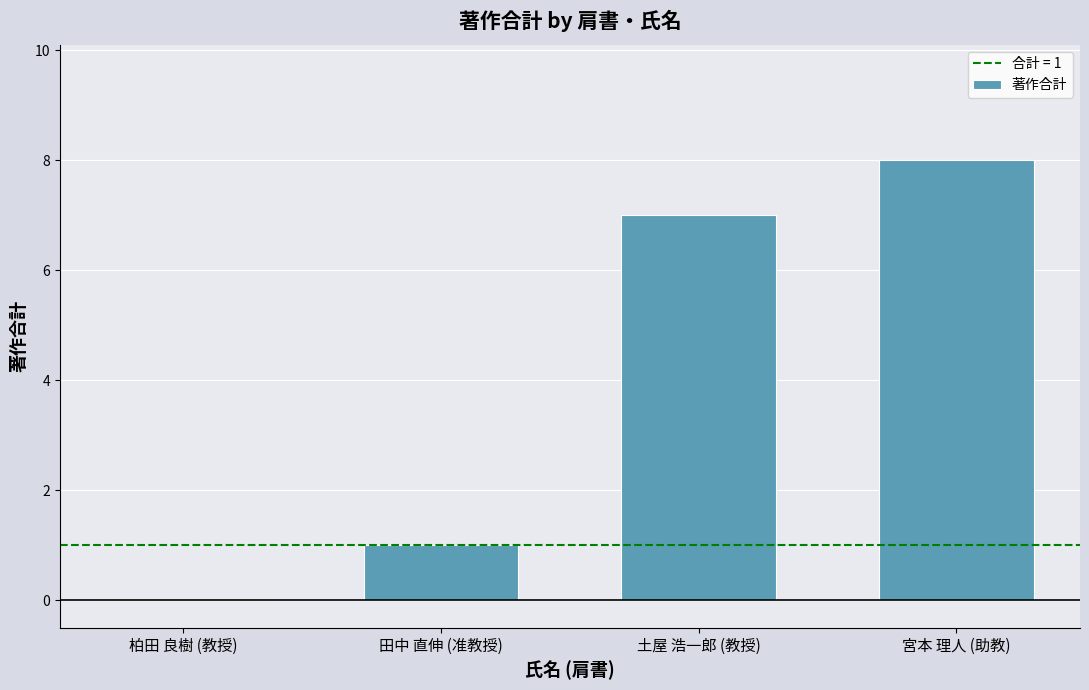

Reading right to left, list all the values displayed in this chart.

8	7	1	0